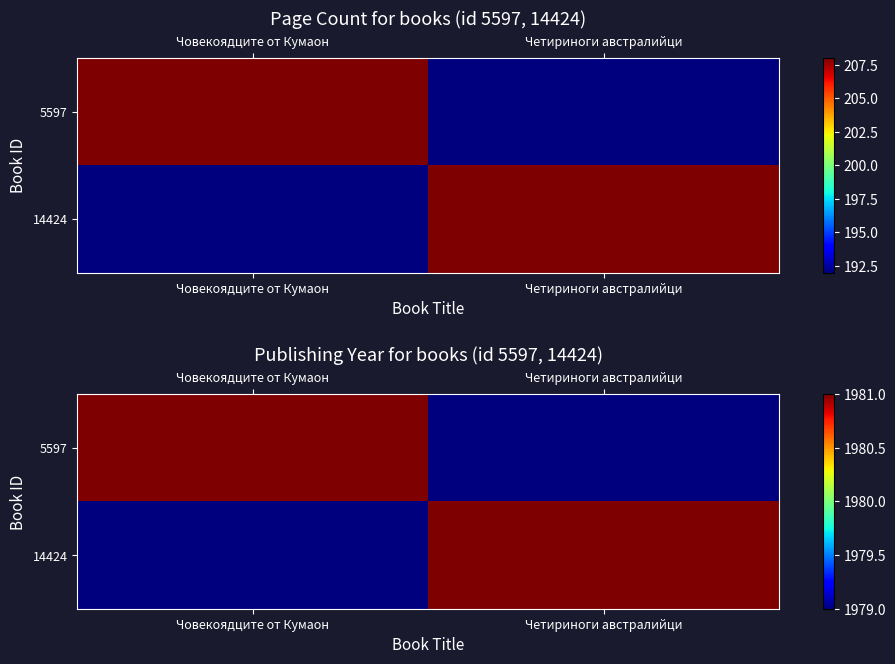

Rank the series at Четириноги австралийци from lowest to highest value.

5597, 14424